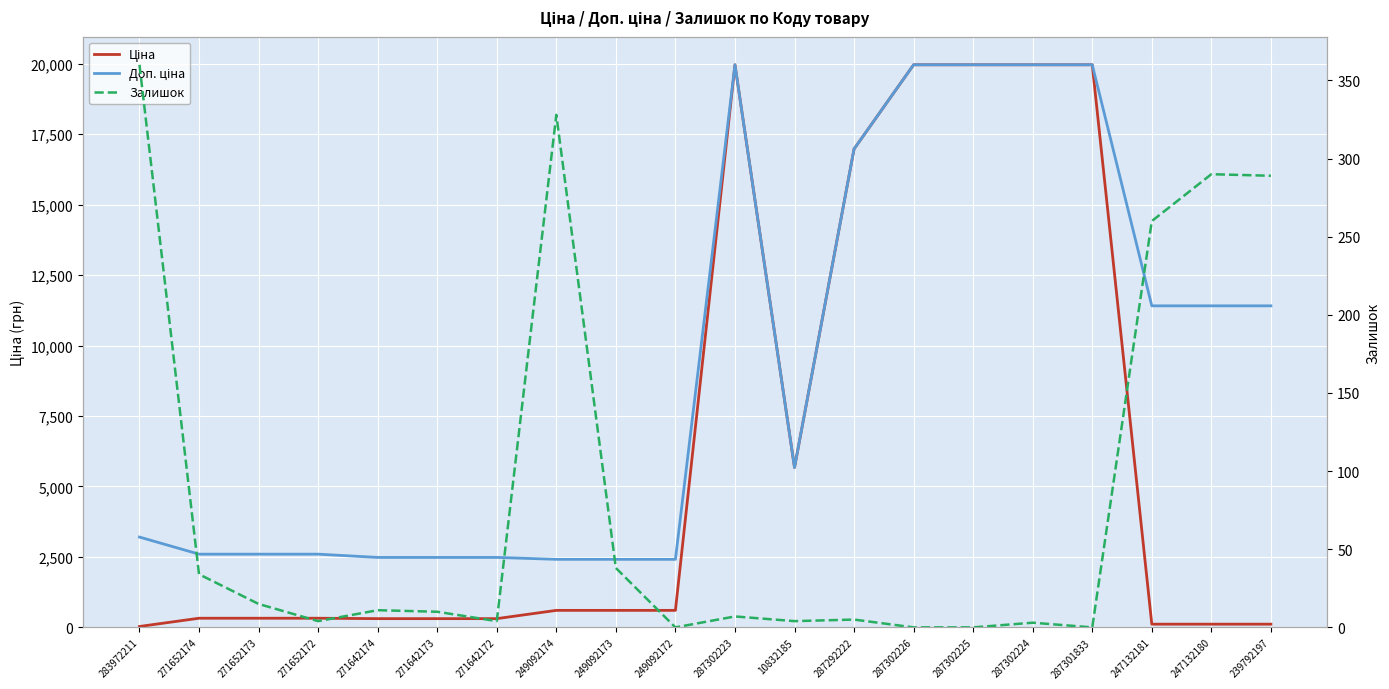

Rank the series by their average value, from highest to lowest.

Доп. ціна, Ціна, Залишок